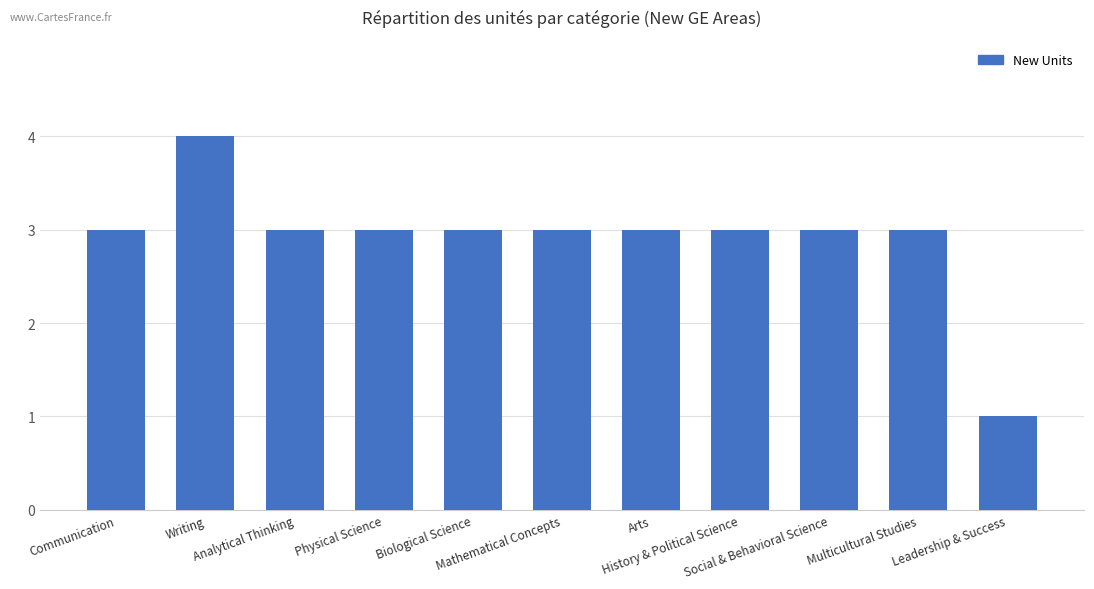

Reading left to right, transcribe all the data shown in this chart.

Communication=3	Writing=4	Analytical Thinking=3	Physical Science=3	Biological Science=3	Mathematical Concepts=3	Arts=3	History & Political Science=3	Social & Behavioral Science=3	Multicultural Studies=3	Leadership & Success=1